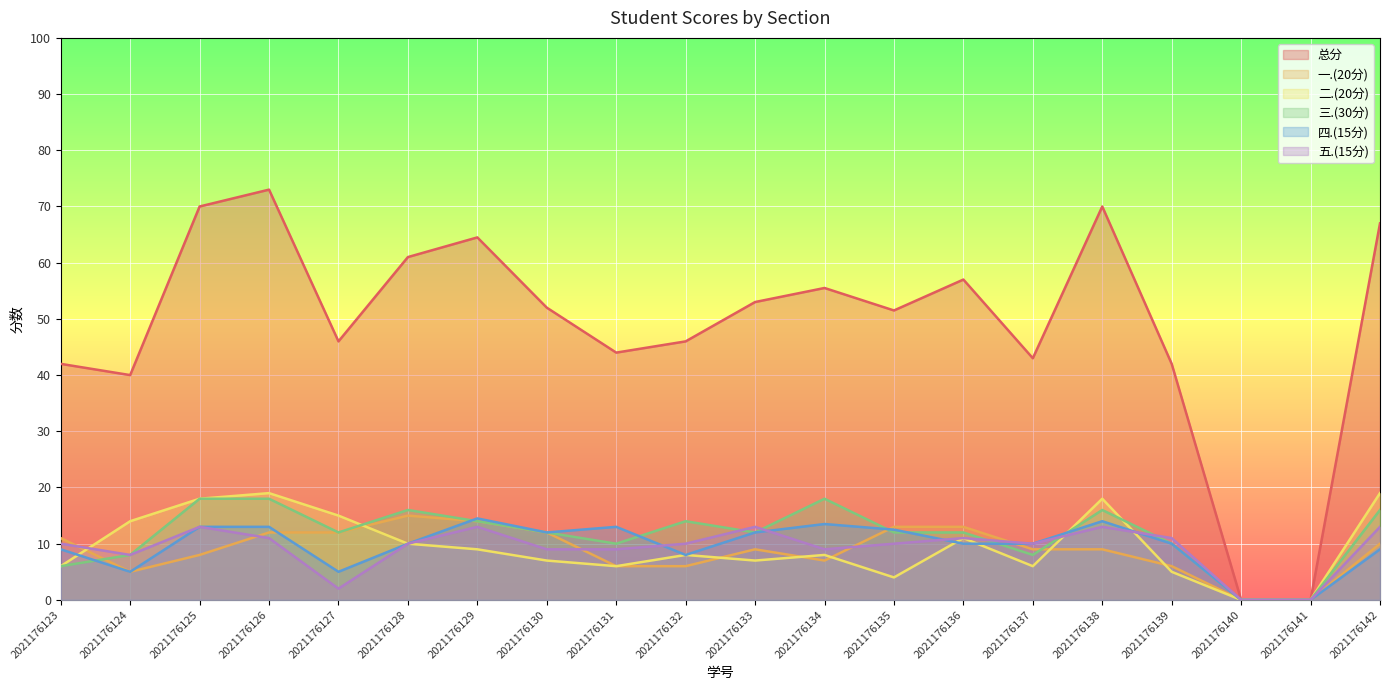

Rank the series at 2021176131 from highest to lowest value.

总分, 四.(15分), 三.(30分), 五.(15分), 一.(20分), 二.(20分)